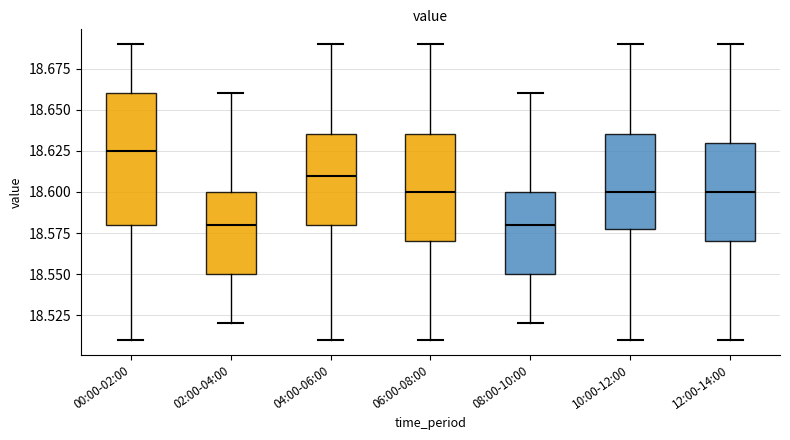

Reading left to right, transcribe this box plot: for each box, give where its median line is, the range the box spans, and where its two whiskers end, as read against the y-axis. The values are not printed on the chart, so give them approximately, as read against the axis.

00:00-02:00: median 18.625, box 18.580 to 18.660, whiskers 18.510 to 18.690
02:00-04:00: median 18.580, box 18.550 to 18.600, whiskers 18.520 to 18.660
04:00-06:00: median 18.610, box 18.580 to 18.635, whiskers 18.510 to 18.690
06:00-08:00: median 18.600, box 18.570 to 18.635, whiskers 18.510 to 18.690
08:00-10:00: median 18.580, box 18.550 to 18.600, whiskers 18.520 to 18.660
10:00-12:00: median 18.600, box 18.580 to 18.635, whiskers 18.510 to 18.690
12:00-14:00: median 18.600, box 18.570 to 18.630, whiskers 18.510 to 18.690